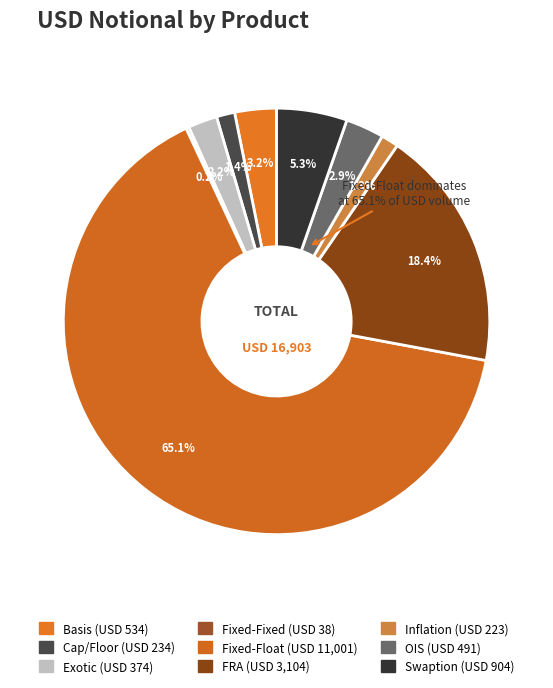

Which slice represents more than half of the pie?

Fixed-Float